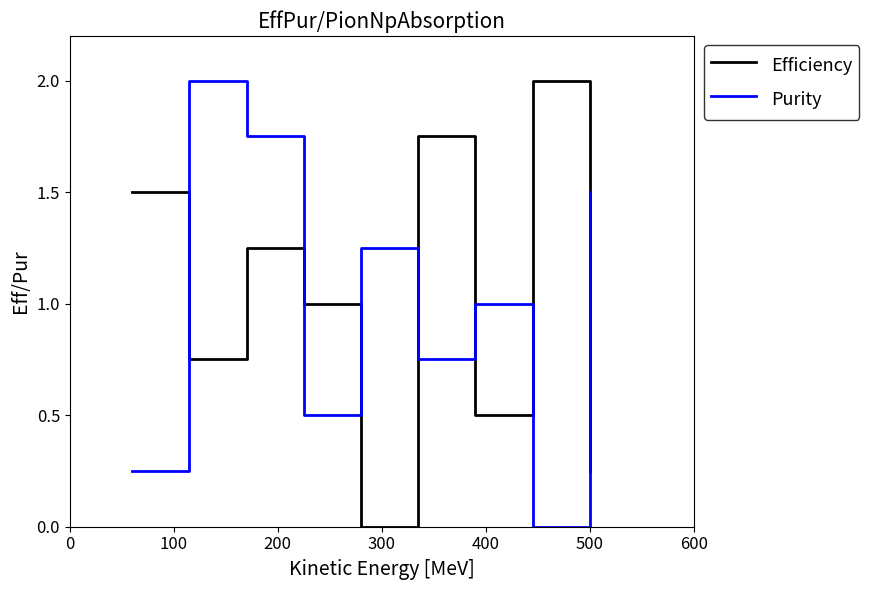

What is the maximum value shown in the chart?

2.0